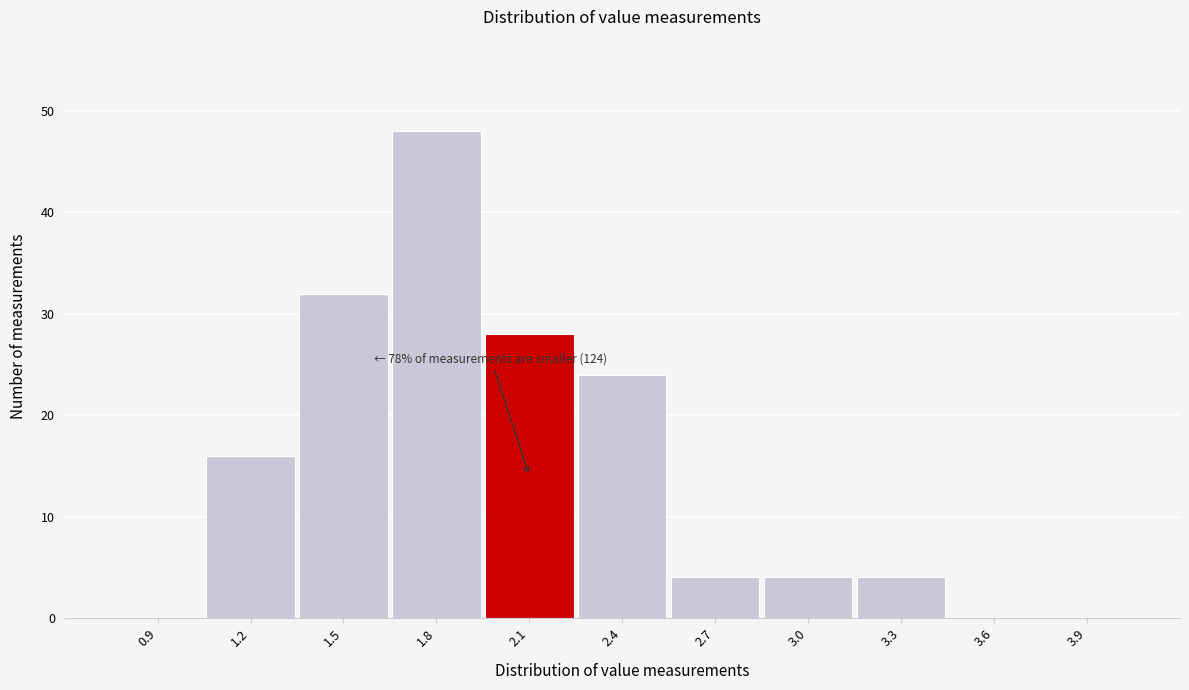

Reading left to right, list all the values displayed in this chart.

0.9=0	1.2=16	1.5=32	1.8=48	2.1=28	2.4=24	2.7=4	3.0=4	3.3=4	3.6=0	3.9=0